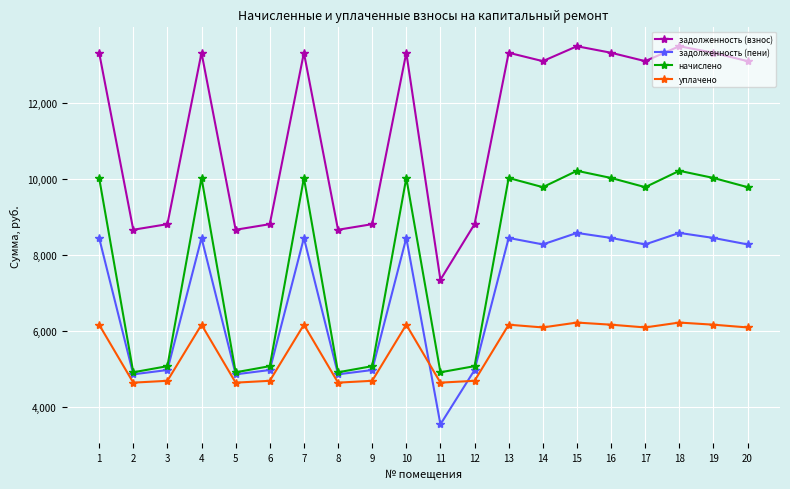

The начислено series shows 16651.1 at 4. True or false?

False